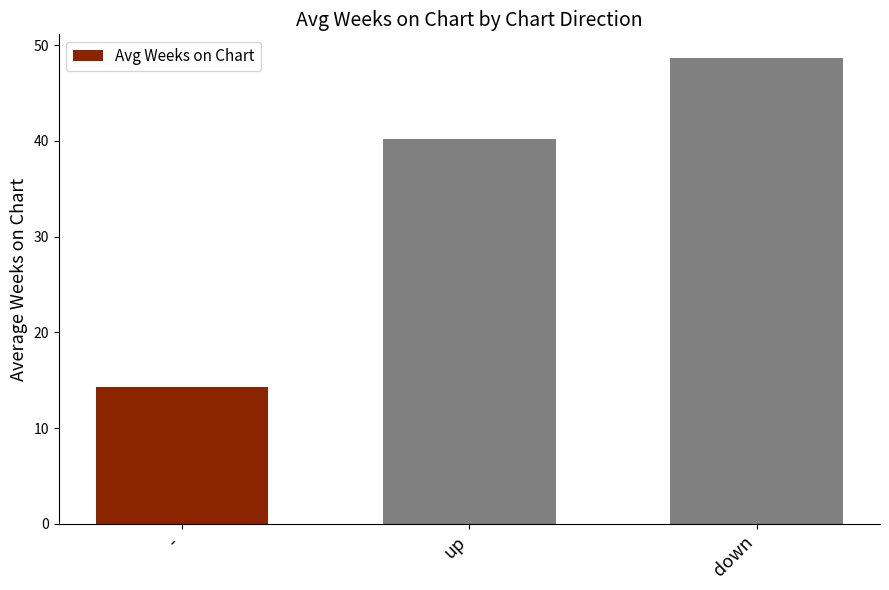

What is the minimum value shown in the chart?

14.3